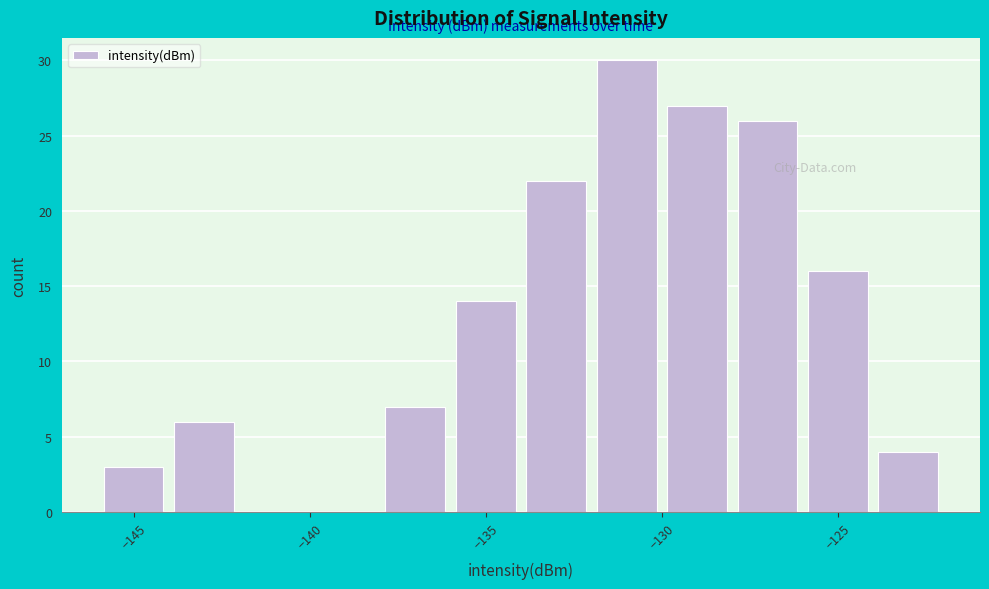

Reading left to right, list every bar in this chart as the range it spans on the x-axis followed by its height. The values are not printed on the chart, so give them approximately, as read against the axis.

-146 to -144: 3
-144 to -142: 6
-142 to -140: 0
-140 to -138: 0
-138 to -136: 7
-136 to -134: 14
-134 to -132: 22
-132 to -130: 30
-130 to -128: 27
-128 to -126: 26
-126 to -124: 16
-124 to -122: 4